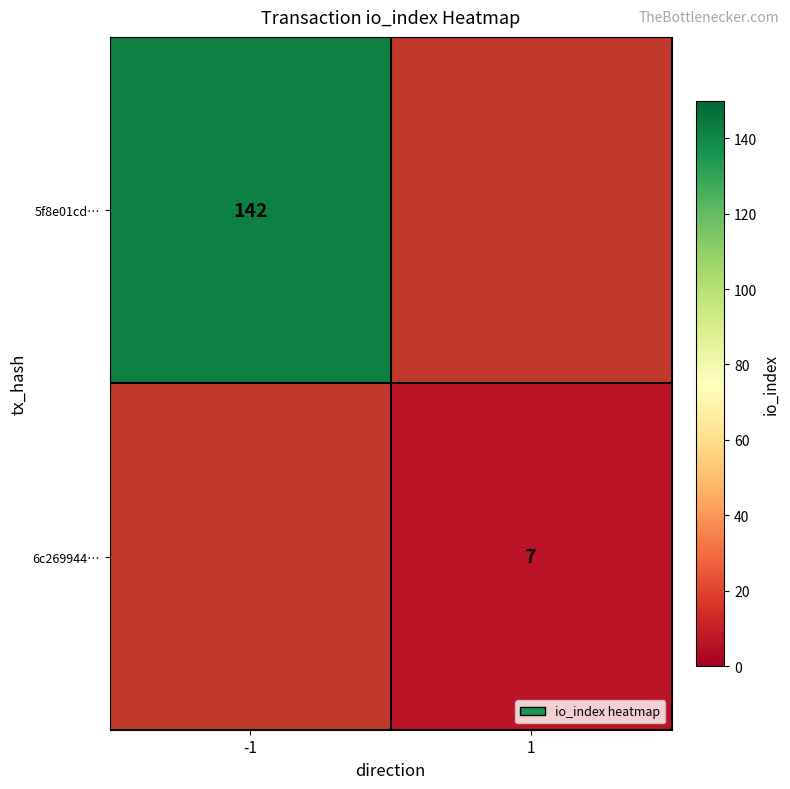

Is the value of 5f8e01cd… at -1 greater than the value of 6c269944… at 1?

Yes